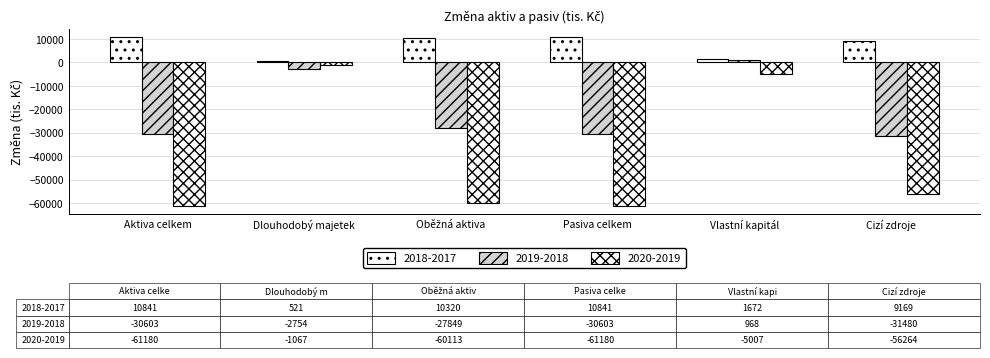

Which series has the widest spread of values?

2020-2019